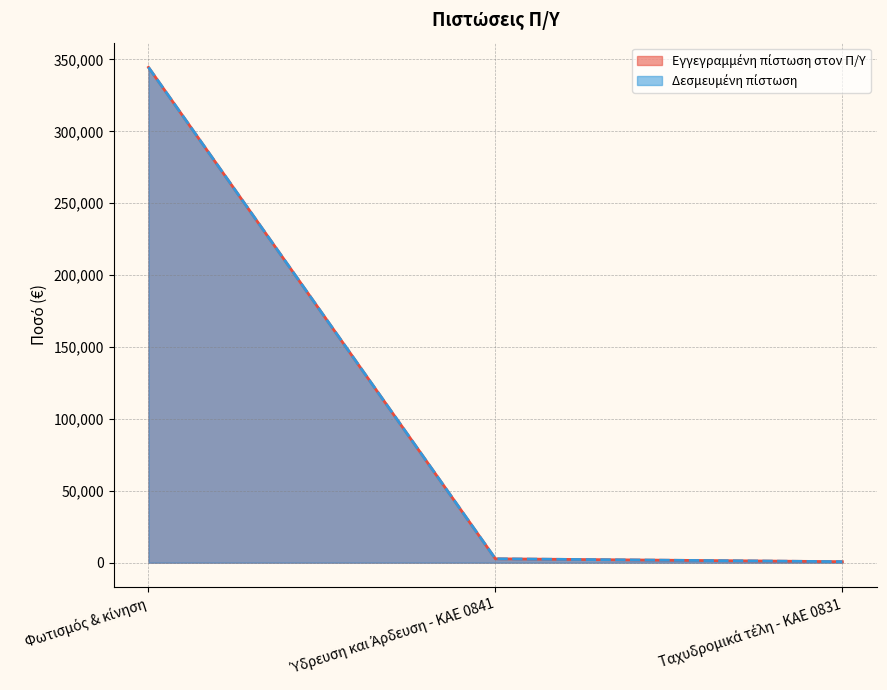

How many lines are shown in the chart?

2